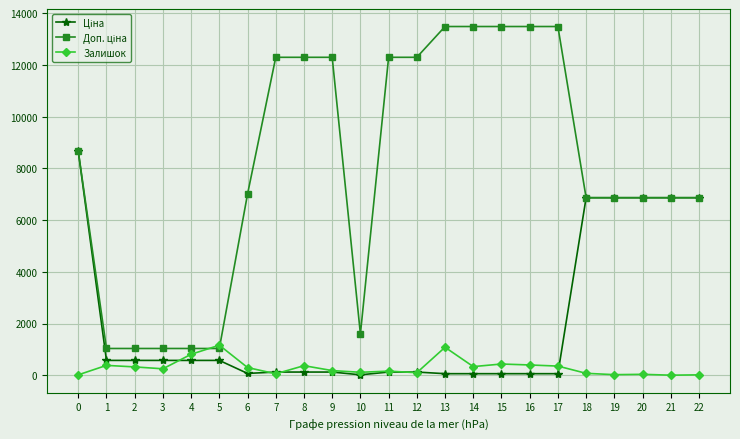

What is the maximum value for Залишок?

1162.0